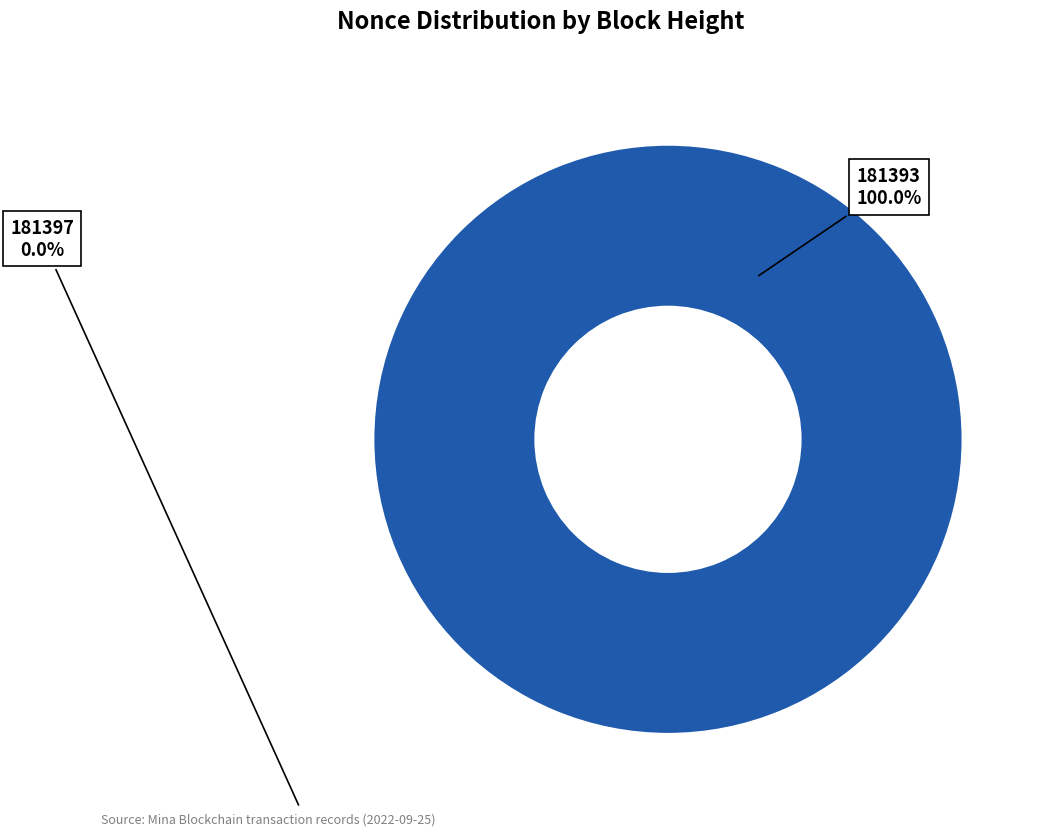

Does 181393 represent more than half of the total?

Yes